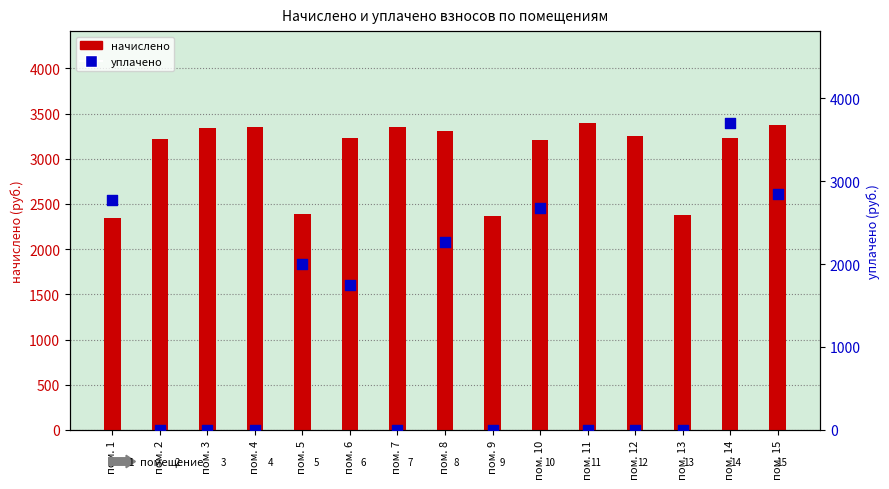

Which series contains the lowest Y value?

уплачено